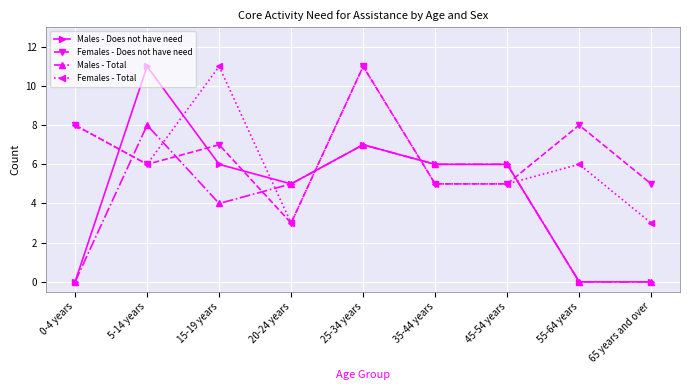

Which series has the widest spread of values?

Males - Does not have need